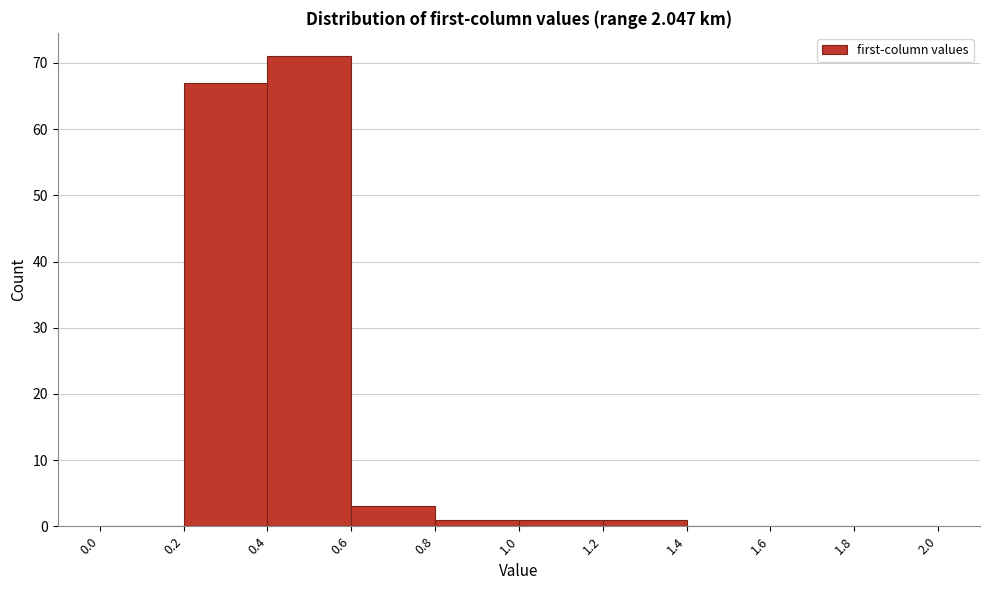

How tall is the bar that spans 1.0 to 1.2 on the x-axis? The values are not printed on the chart, so give them approximately, as read against the axis.

1